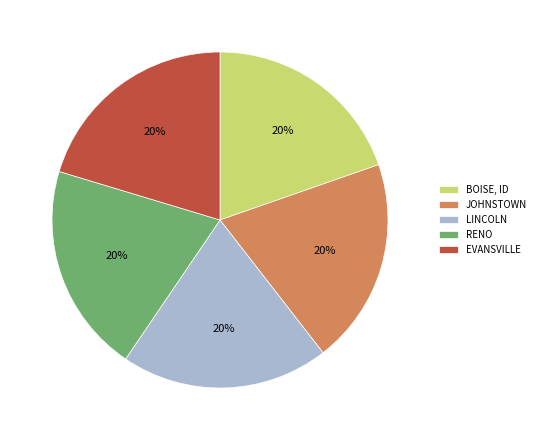

To the nearest percent, what is the average slice percentage?

20%